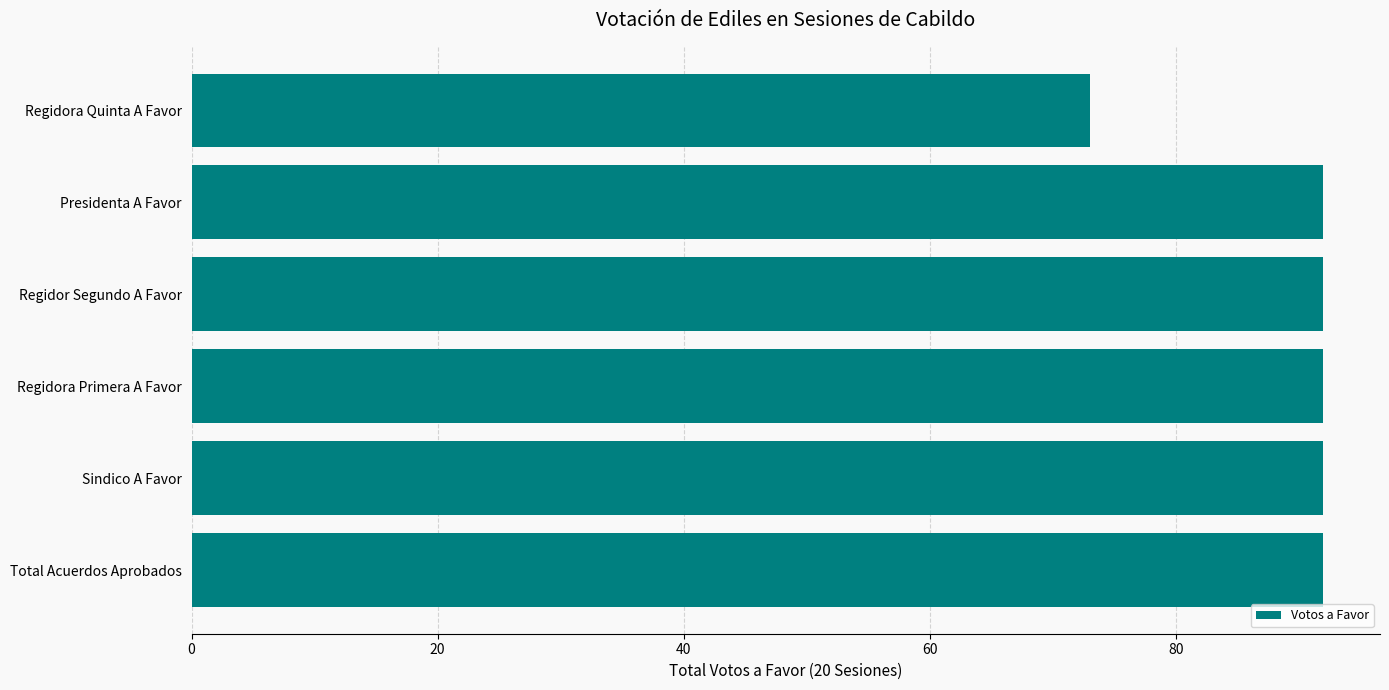

The chart shows a value of 161 at Sindico A Favor. True or false?

False